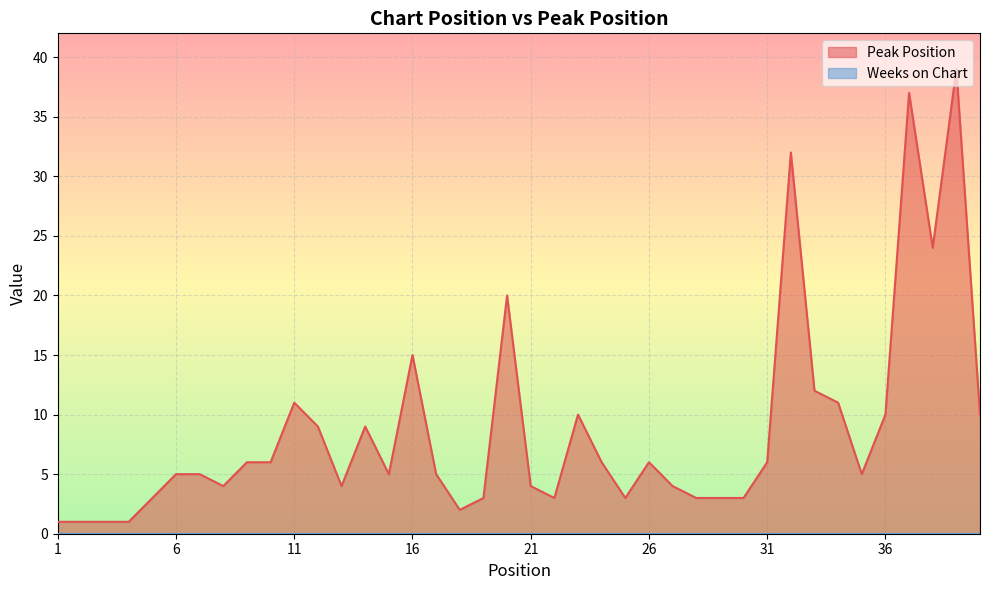

Rank the categories by value from highest to lowest.

39, 37, 32, 38, 20, 16, 33, 11, 34, 23, 36, 40, 12, 14, 9, 10, 24, 26, 31, 6, 7, 15, 17, 35, 8, 13, 21, 27, 5, 19, 22, 25, 28, 29, 30, 18, 1, 2, 3, 4